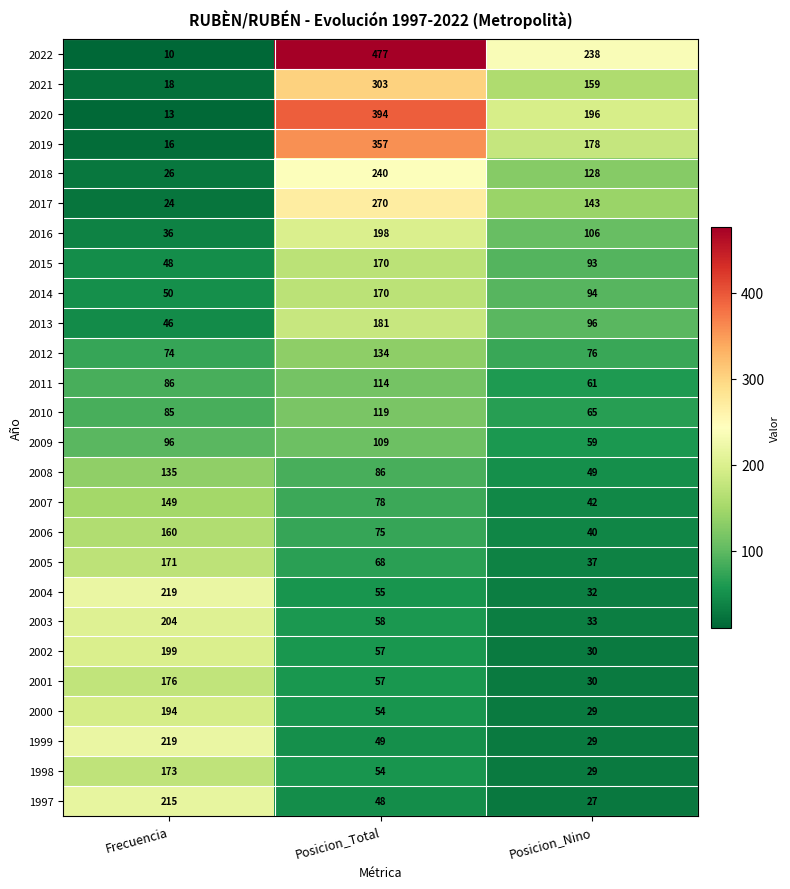

The 2014 series shows 170 at Posicion_Total. True or false?

True